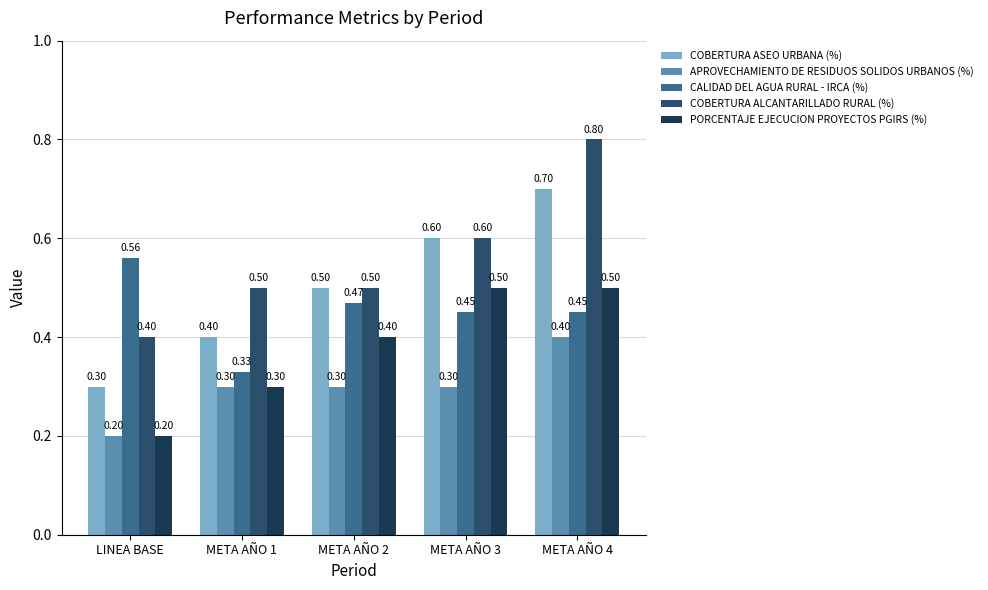

True or false: APROVECHAMIENTO DE RESIDUOS SOLIDOS URBANOS (%) has a value of 0.1 at META AÑO 4.

False